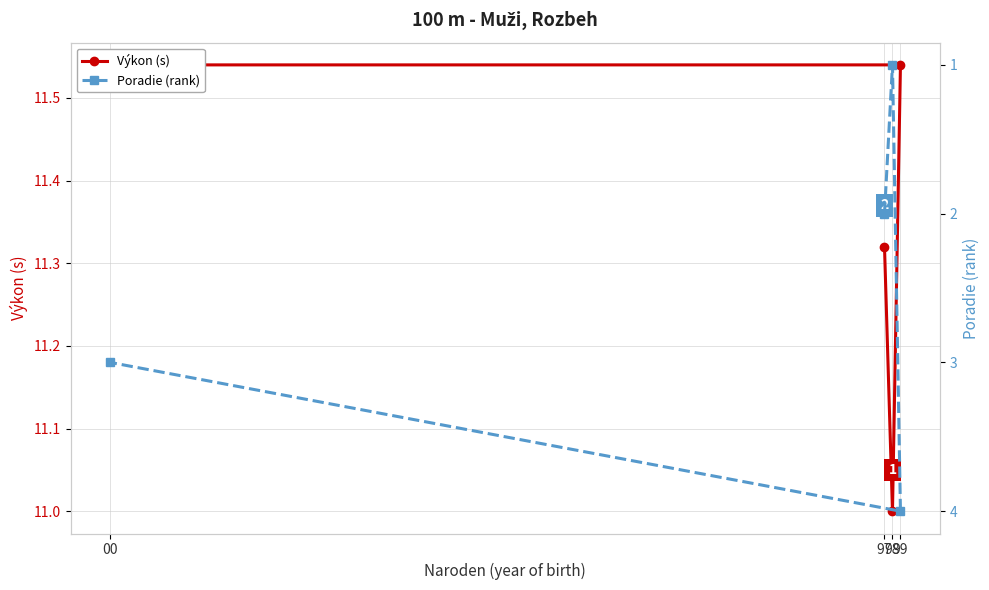

What is the difference between the maximum and minimum values in the Poradie (rank) series?

3.0